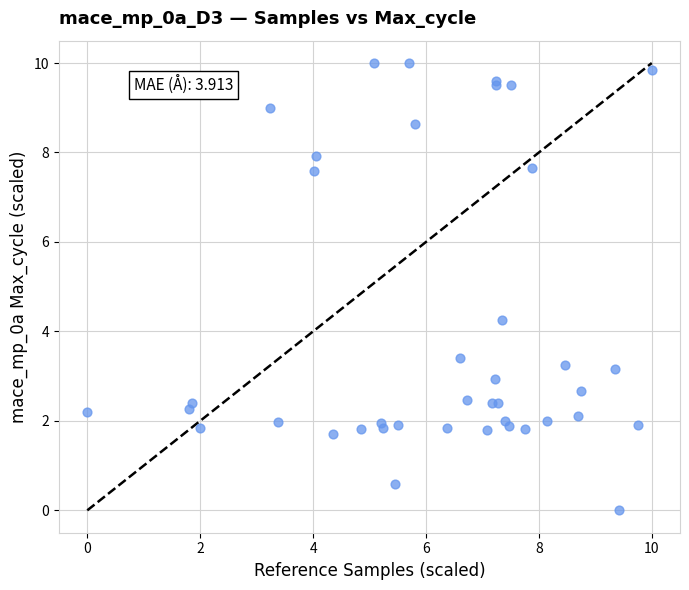

What Y value in the scatter plot is closest to 5?

4.2